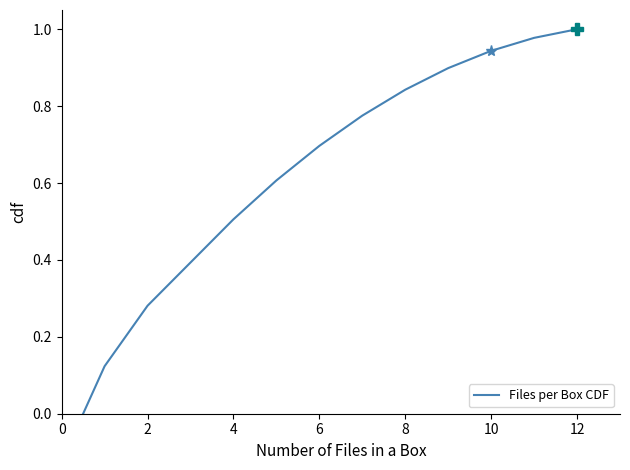

How many lines are shown in the chart?

1